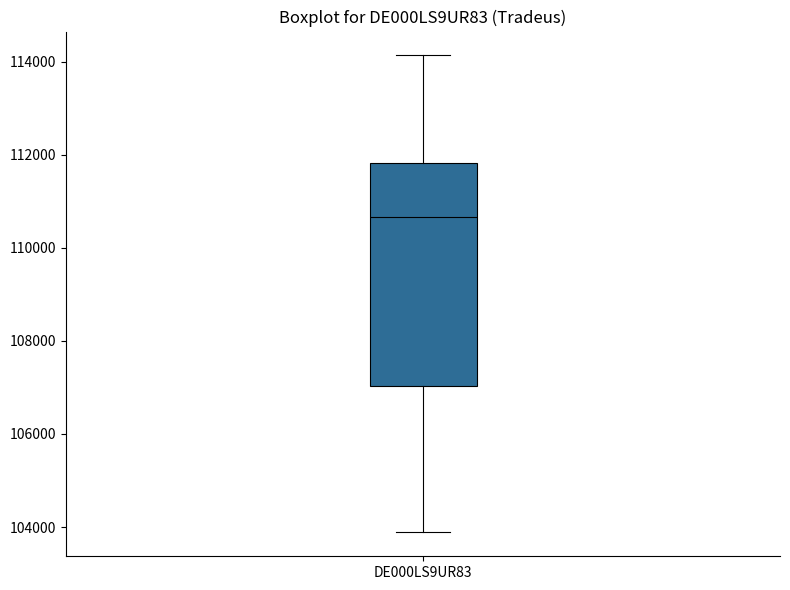

Read this box plot against the y-axis: the position of the median line, the range covered by the box, and the ends of both whiskers. The values are not printed on the chart, so give them approximately, as read against the axis.

median 110600, box 107000 to 111800, whiskers 103800 to 114200